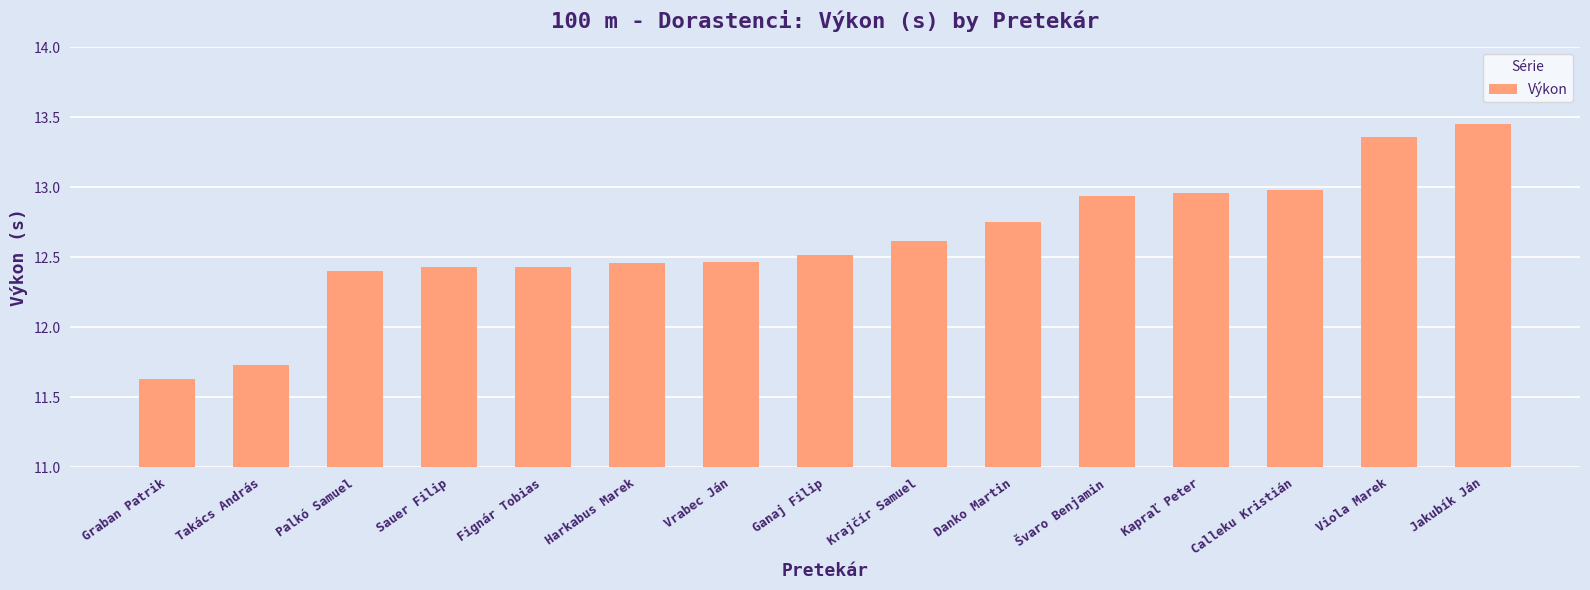

Which category has the highest value across all series?

Jakubík Ján